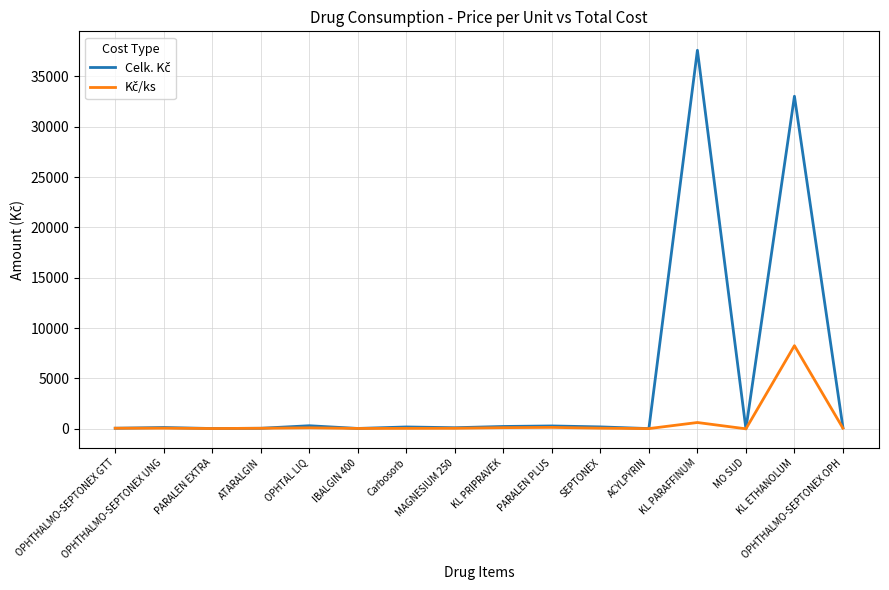

Reading left to right, list all the values displayed in this chart.

Celk. Kč: 59.0	130.1	29.7	54.7	306.0	37.6	184.3	109.0	233.7	284.7	191.0	22.6	37599.8	0.0	33033.0	121.7
Kč/ks: 59.0	65.1	29.7	54.7	102.0	37.6	46.1	54.5	116.9	142.4	63.7	22.6	626.7	0.0	8258.2	60.8